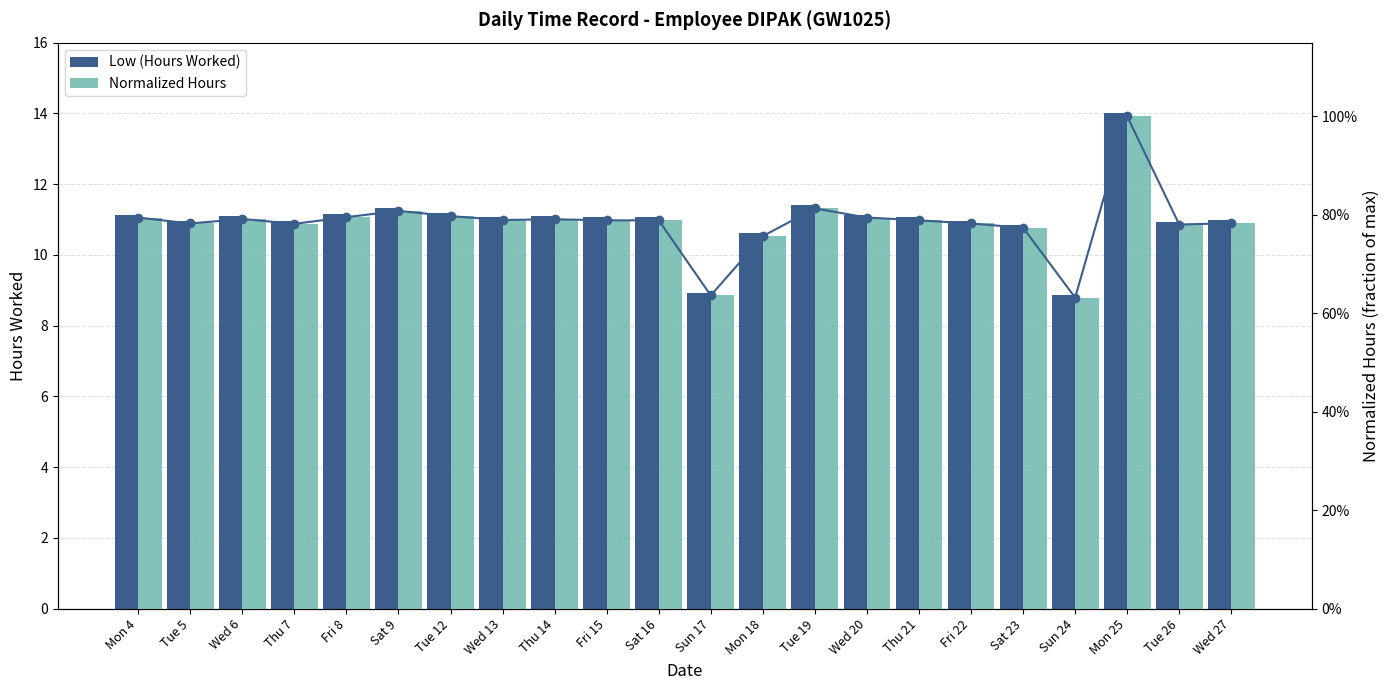

Reading right to left, extract all data points from this chart.

Low (Hours Worked): 11.0	10.9	14.0	8.9	10.8	11.0	11.1	11.1	11.4	10.6	8.9	11.1	11.1	11.1	11.1	11.2	11.3	11.2	11.0	11.1	11.0	11.1
Normalized Hours: 0.8	0.8	1.0	0.6	0.8	0.8	0.8	0.8	0.8	0.8	0.6	0.8	0.8	0.8	0.8	0.8	0.8	0.8	0.8	0.8	0.8	0.8